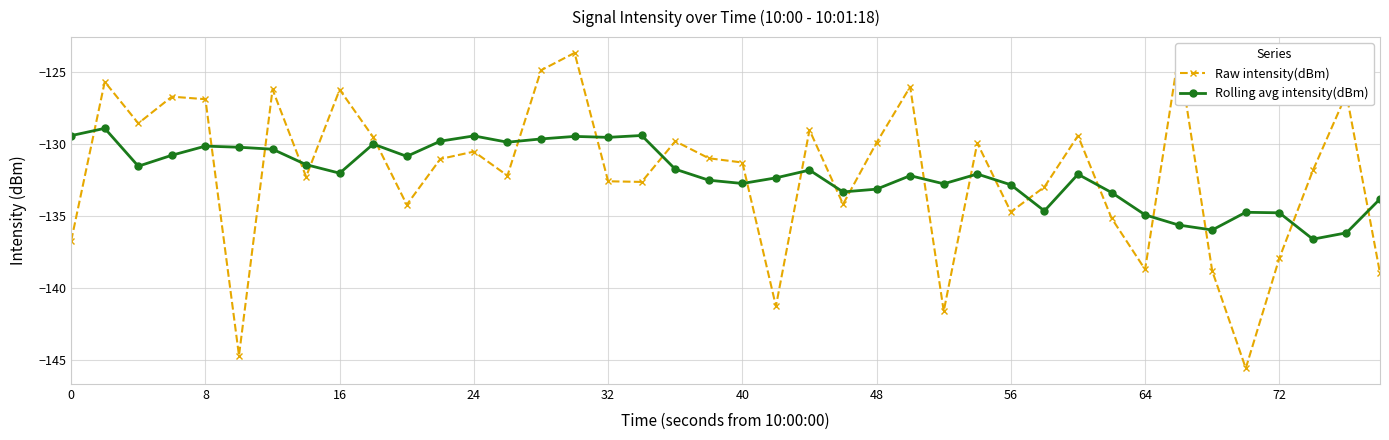

Which series ends up on top after the final intersection of Rolling avg intensity(dBm) and Raw intensity(dBm)?

Rolling avg intensity(dBm)